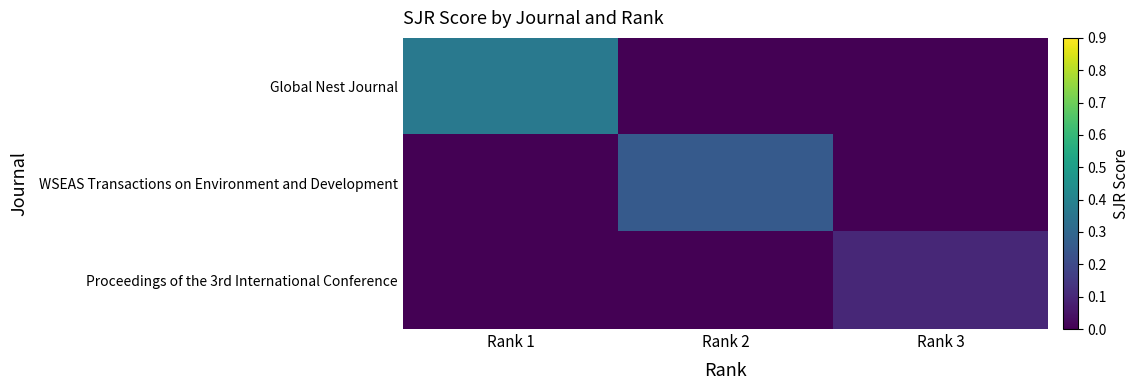

What is the difference between the highest and lowest values at Rank 1?

0.4